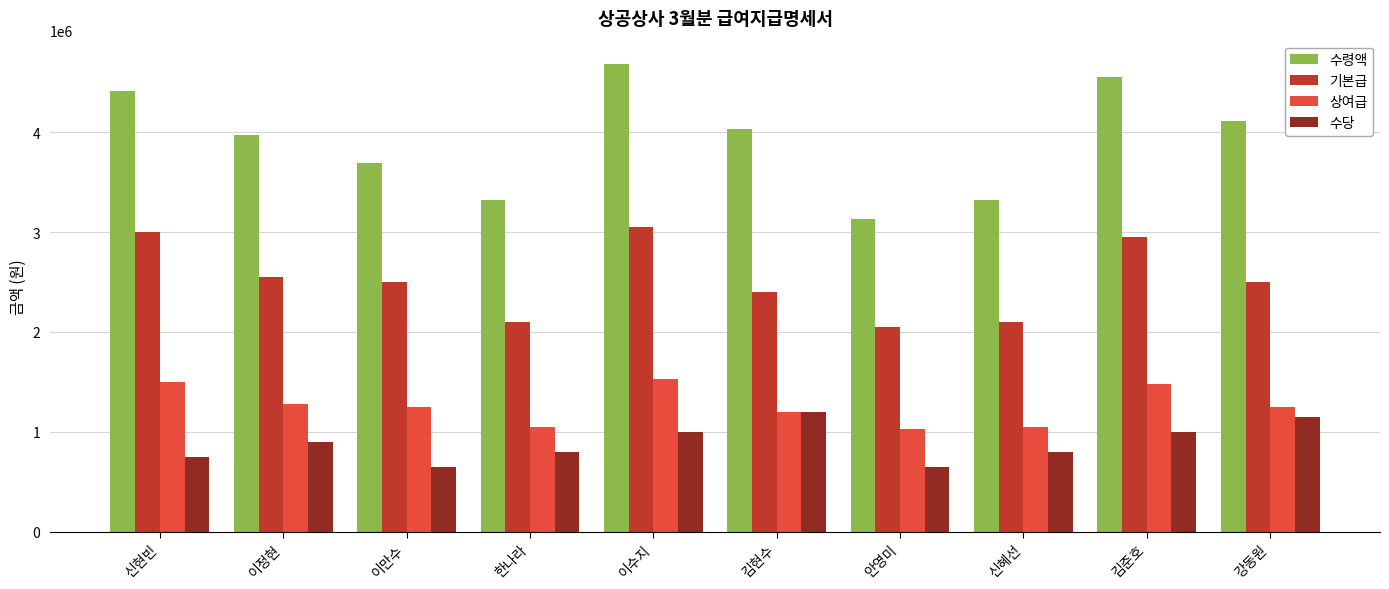

True or false: 수령액 has a value of 3969000 at 이정현.

True